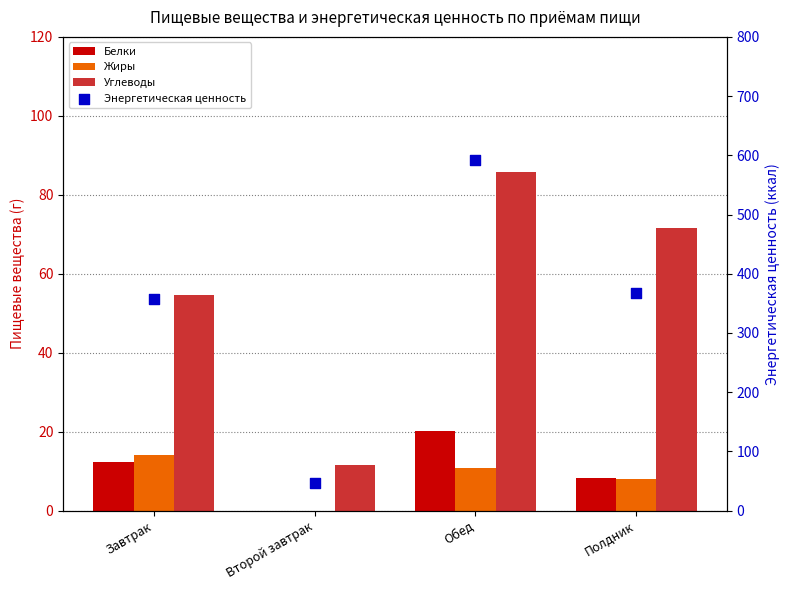

Which series has the largest Y range (max minus min)?

Энергетическая ценность